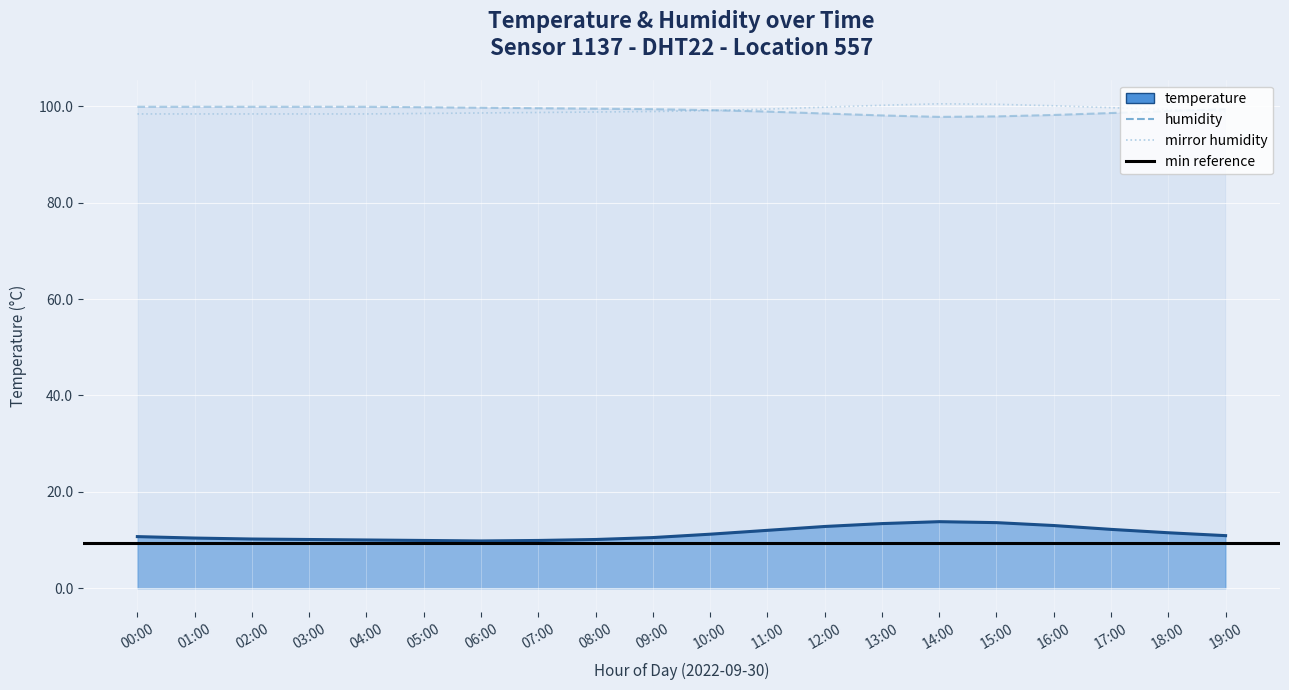

Where is humidity nearest to the value 98?

13:00